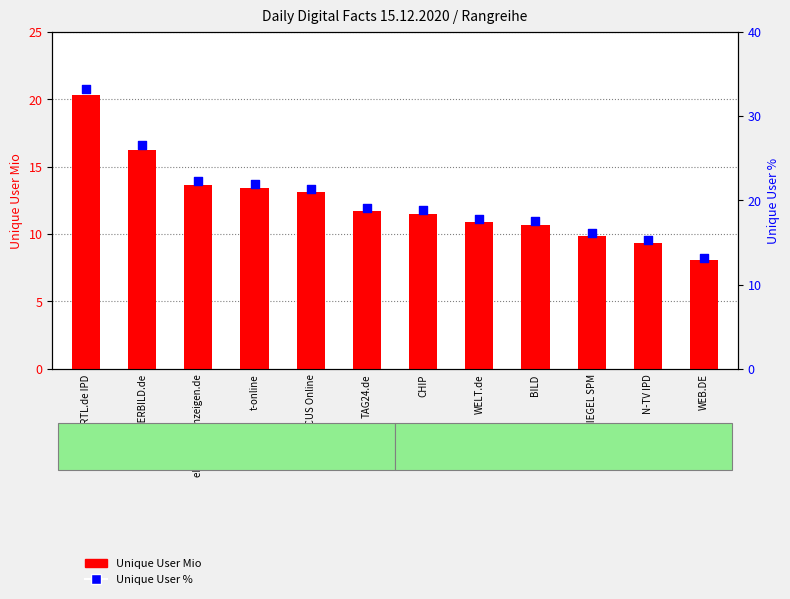

Which series has the widest spread of Y values?

Unique User %